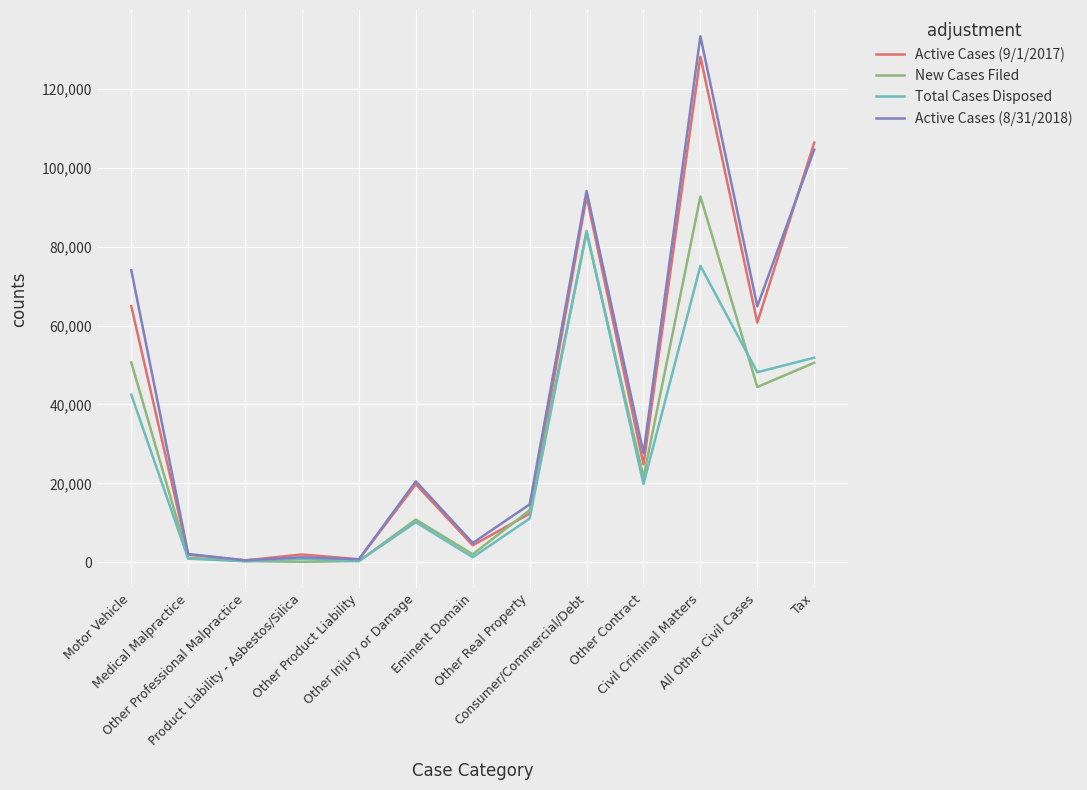

Is this an area chart (filled region under the line)?

No